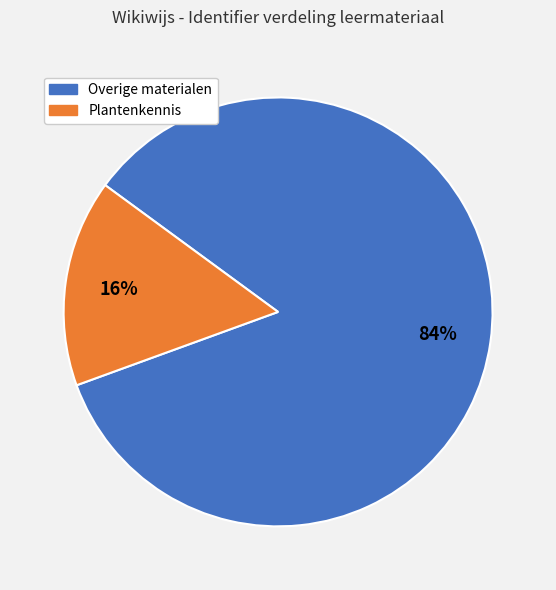

To the nearest percent, what is the average slice percentage?

50%